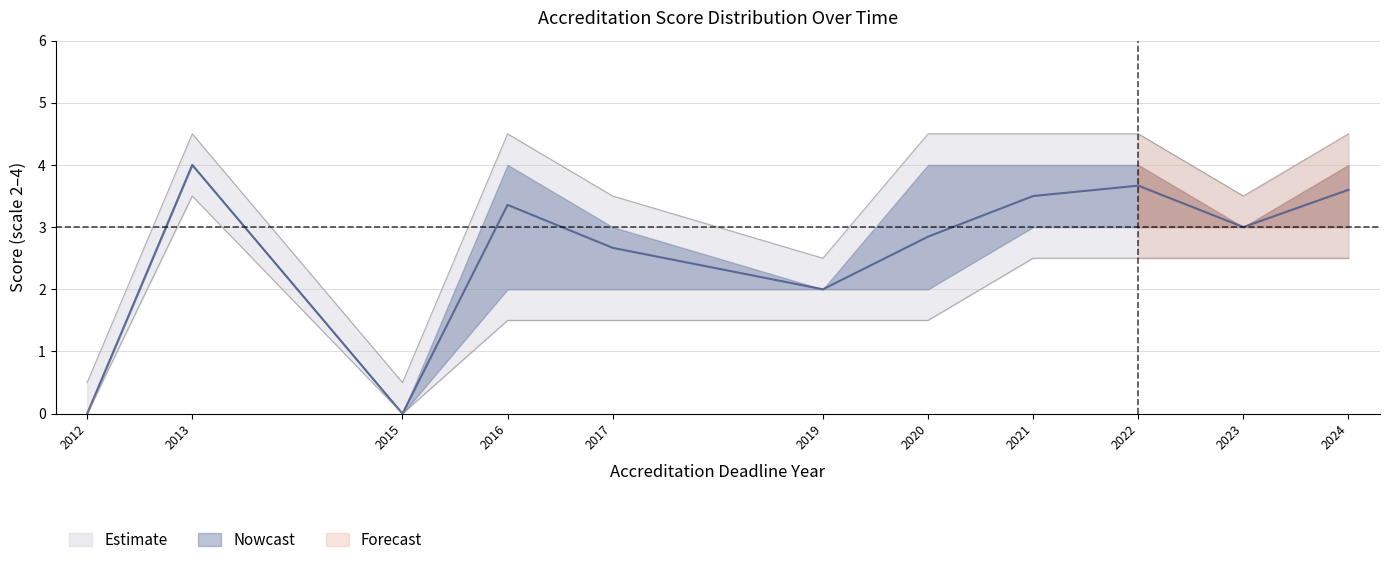

What is the maximum value for upper_bound?

4